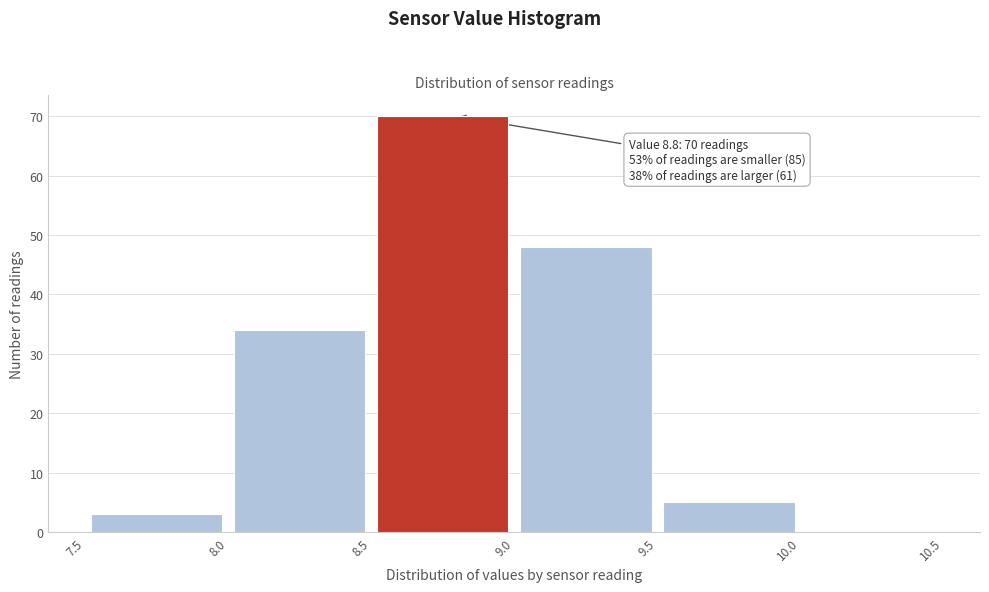

Which range on the x-axis has the tallest bar?

8.5 to 9.0